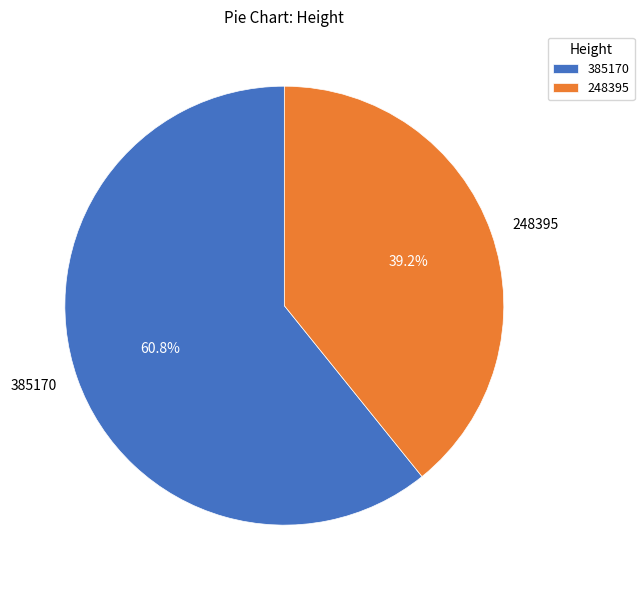

Rank the categories by value from lowest to highest.

248395, 385170